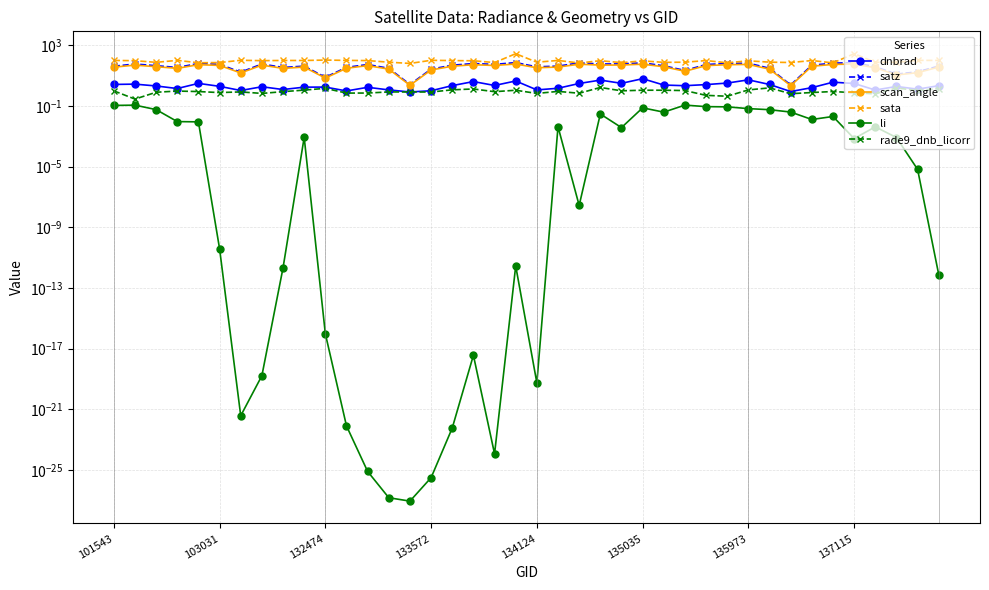

Is it true that sata equals 130.8 at 36?

False